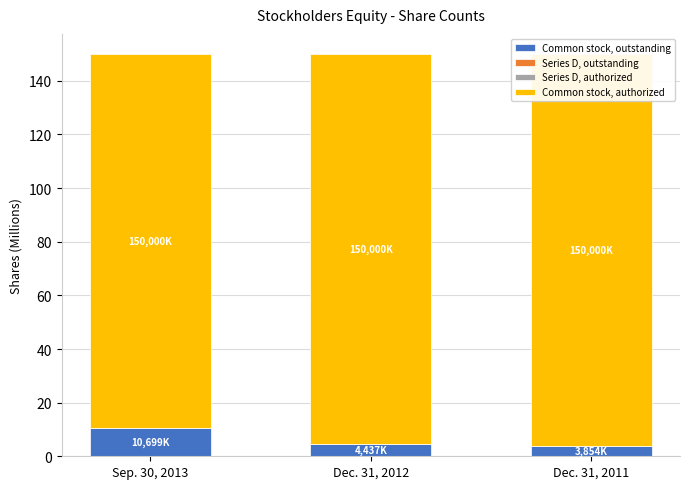

Between Dec. 31, 2011 and Dec. 31, 2012, which is larger?

Dec. 31, 2012